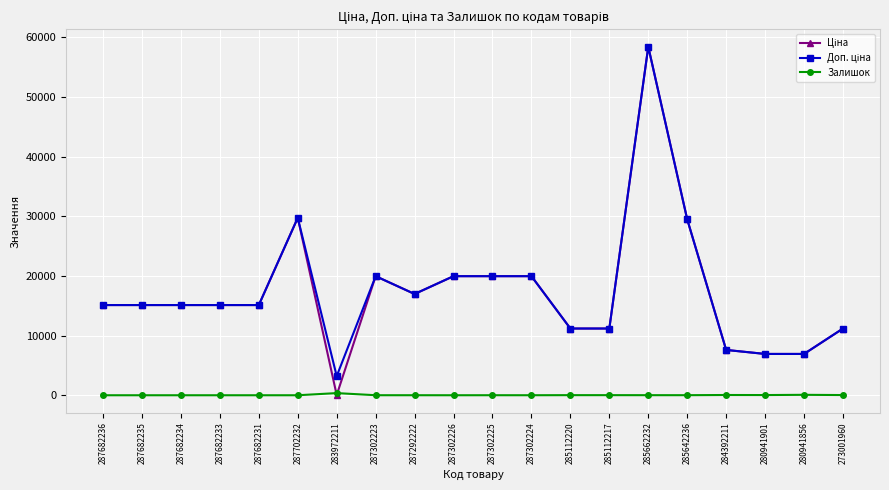

True or false: Залишок has more than 0 interior local peaks.

True